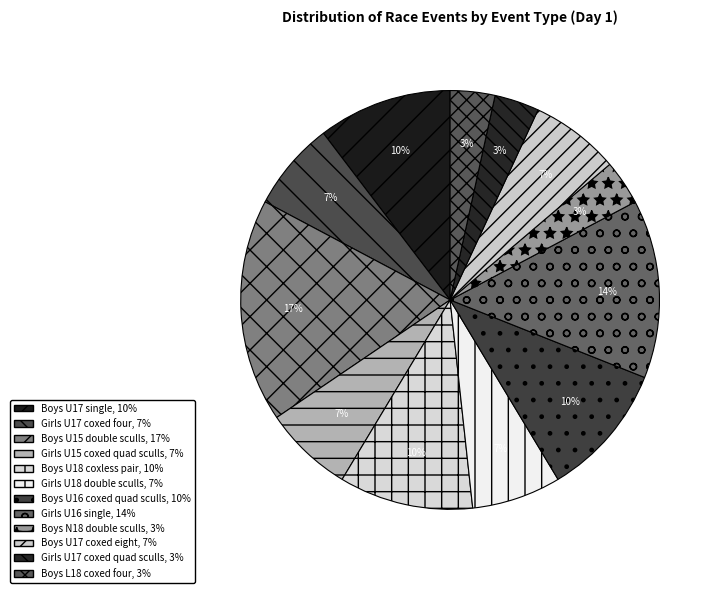

To the nearest percent, what is the average slice percentage?

8%